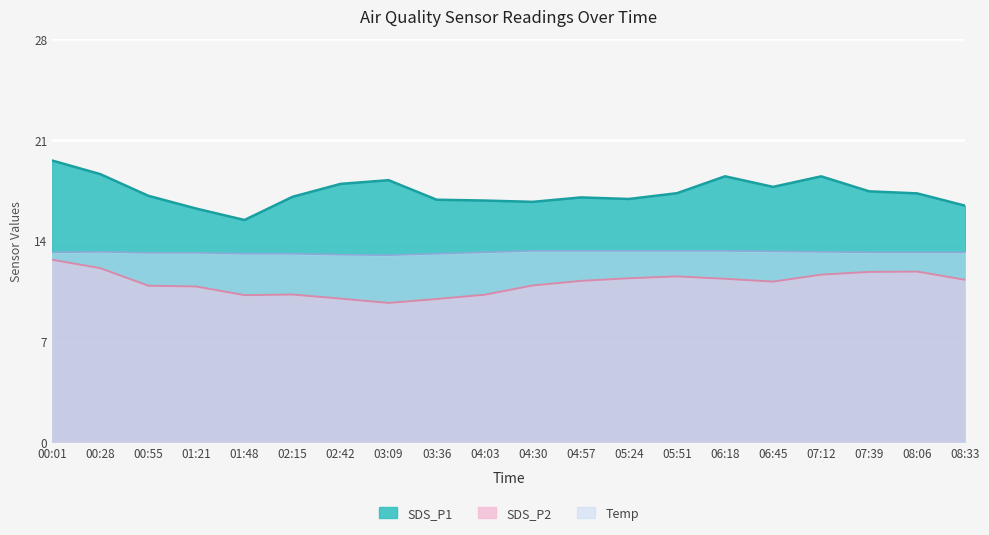

Which category has the lowest value in the SDS_P2 series?

03:09